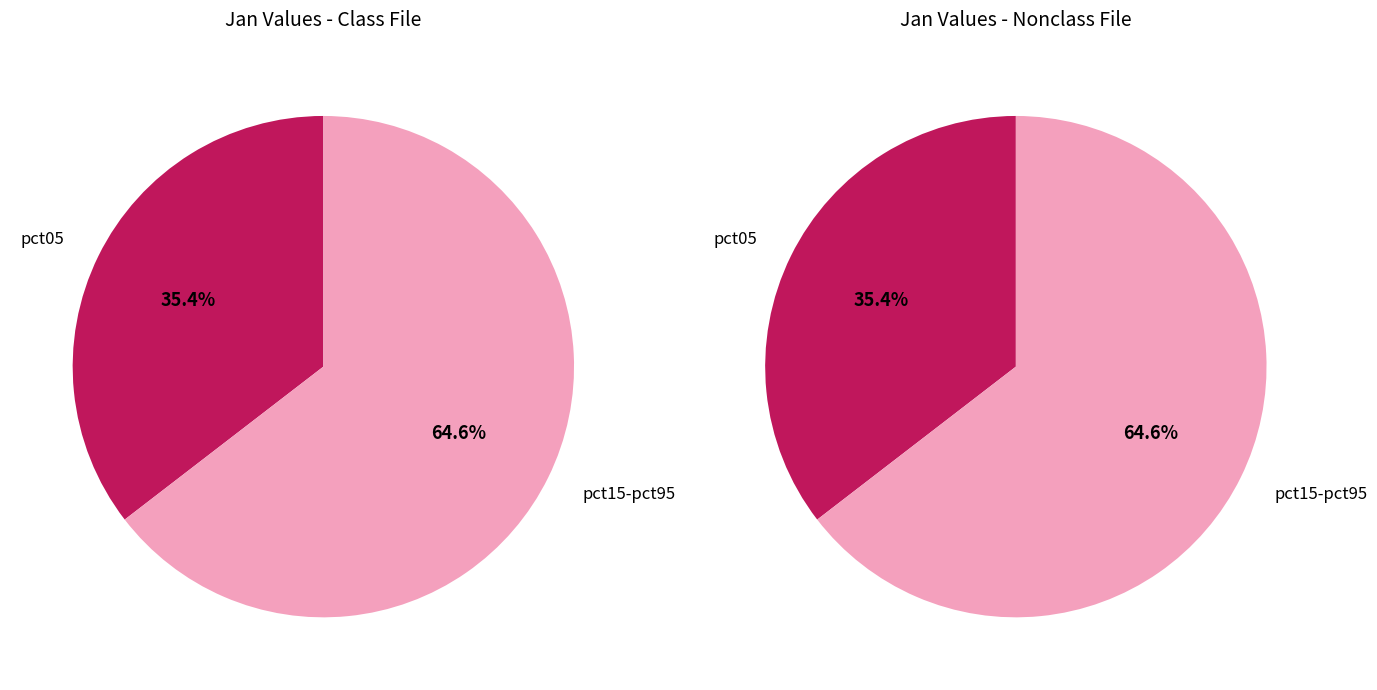

Do pct85 and pct15 together represent more than half of the pie?

No